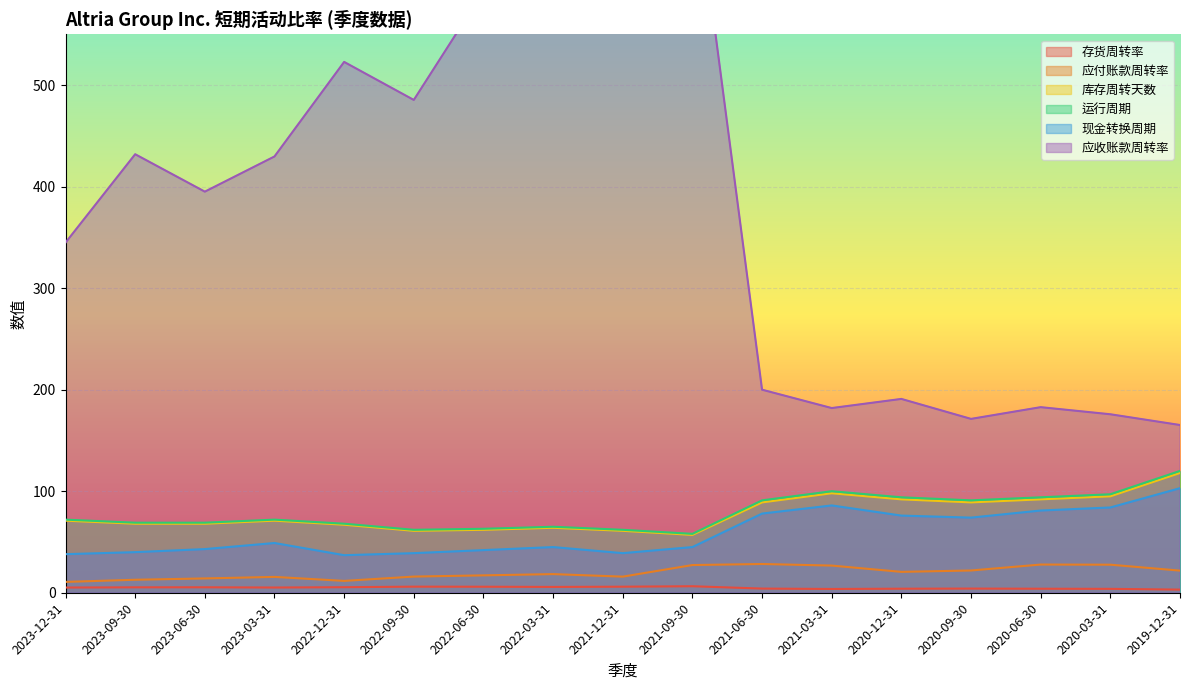

At 2021-12-31, list the series in order from largest to smallest.

应收账款周转率, 运行周期, 库存周转天数, 现金转换周期, 应付账款周转率, 存货周转率